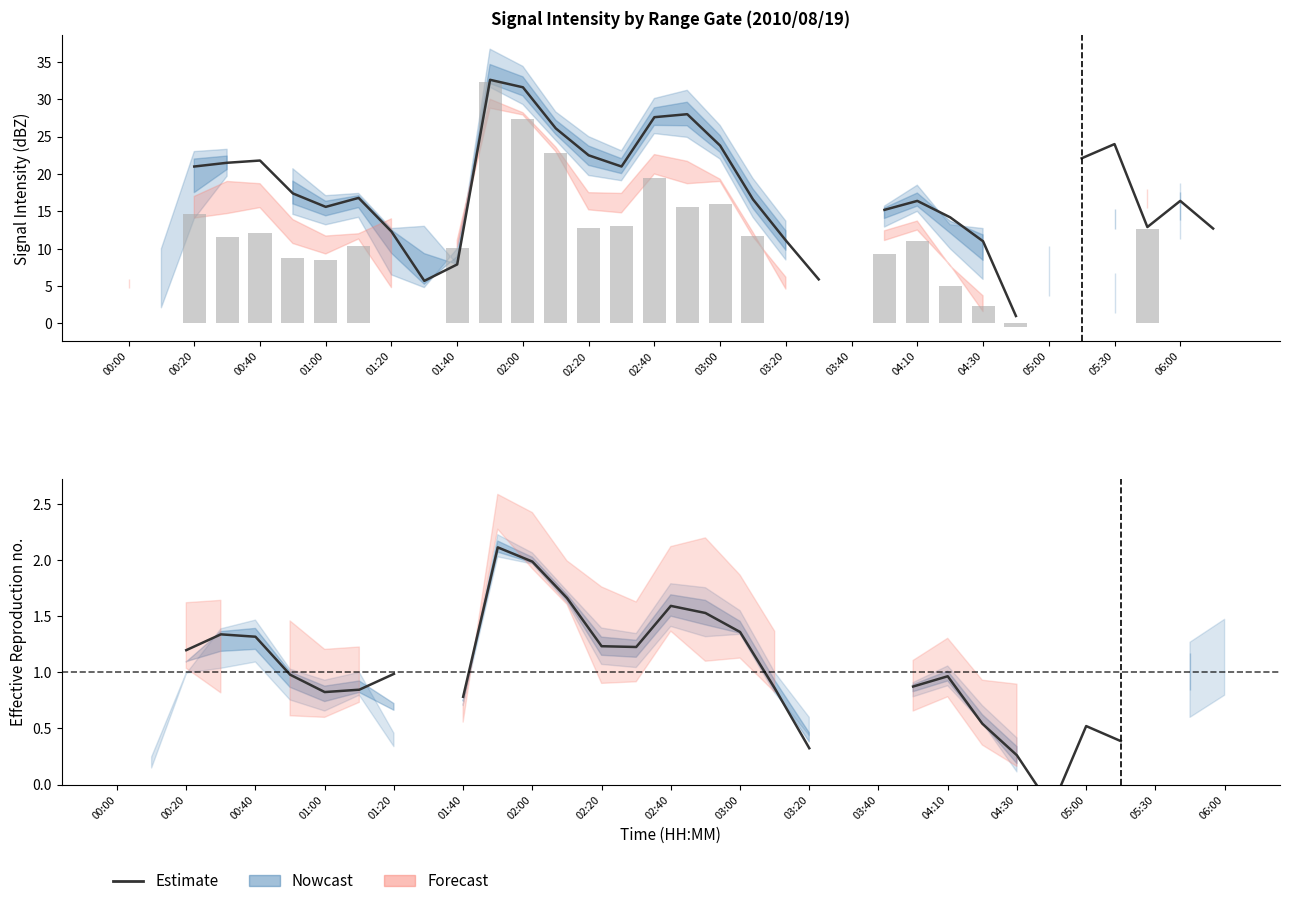

Are the bars grouped side by side (vs. stacked)?

No